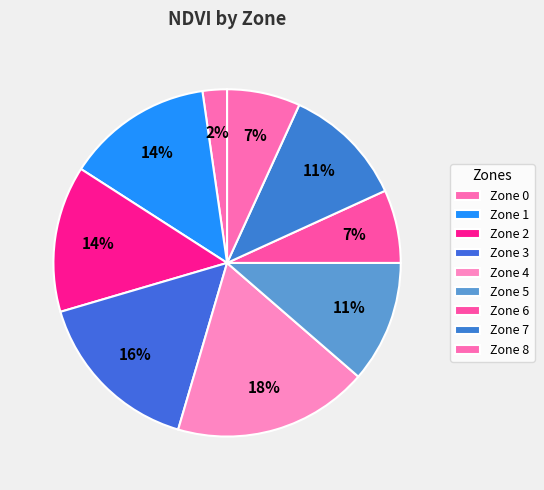

Count the number of slices in the pie.

9